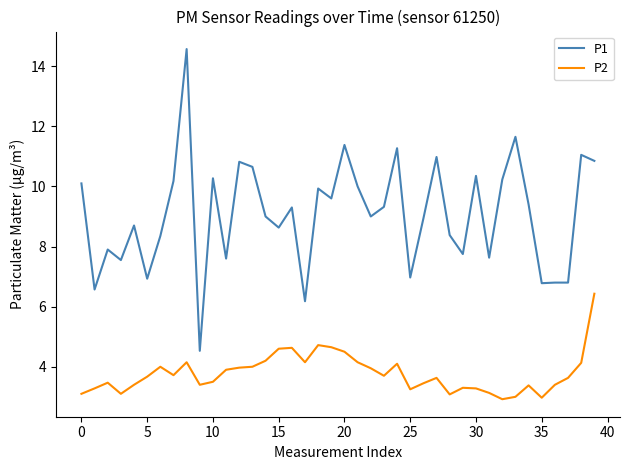

Which series has the largest total across all categories?

P1